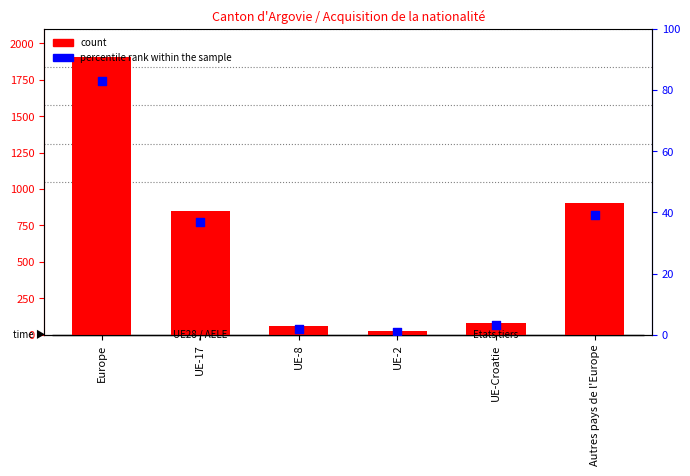

Is the value of percentile rank within the sample at Europe greater than the value of count at UE-17?

No